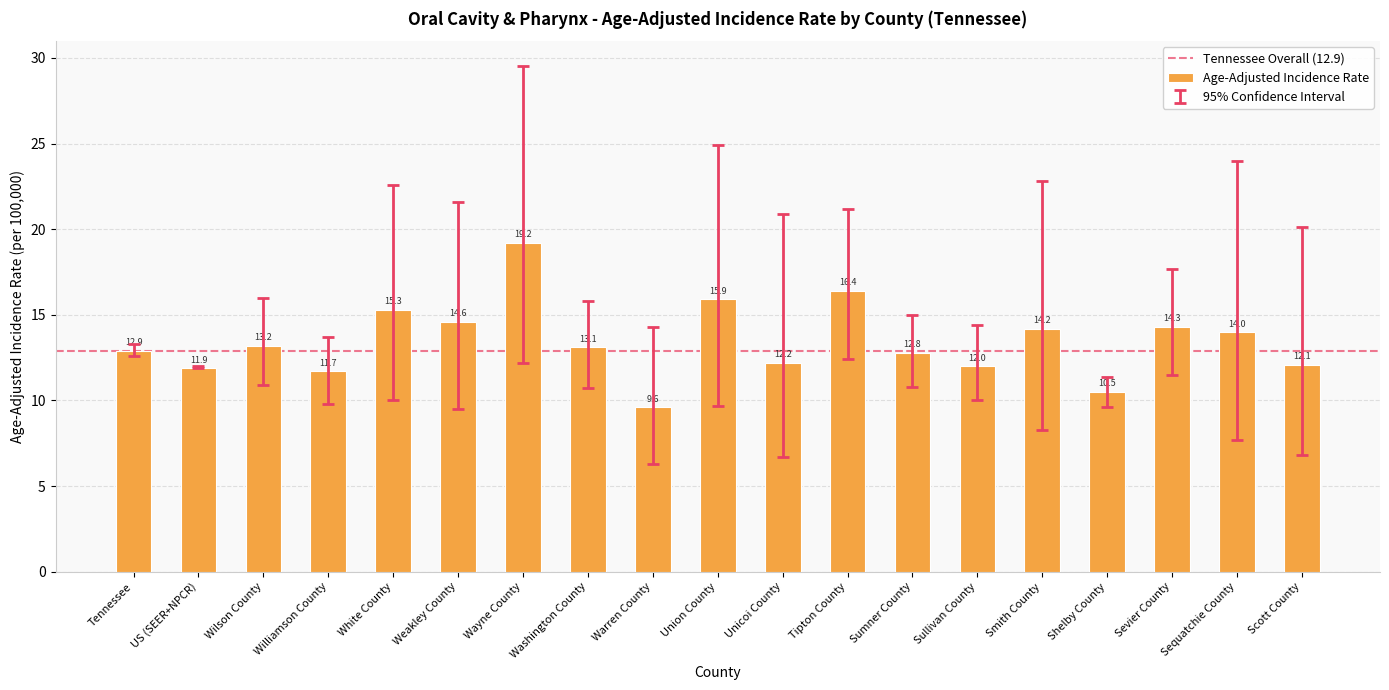

How many values exceed 13?

10